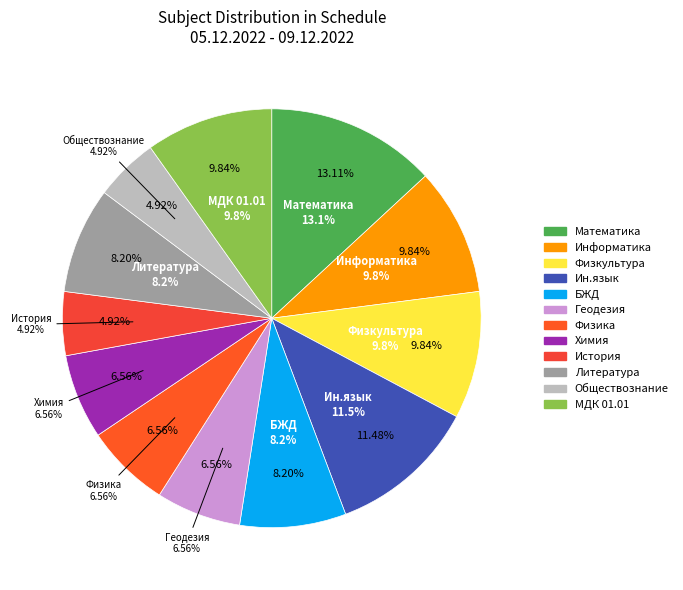

What percentage is NOT represented by Литература?

91.8%